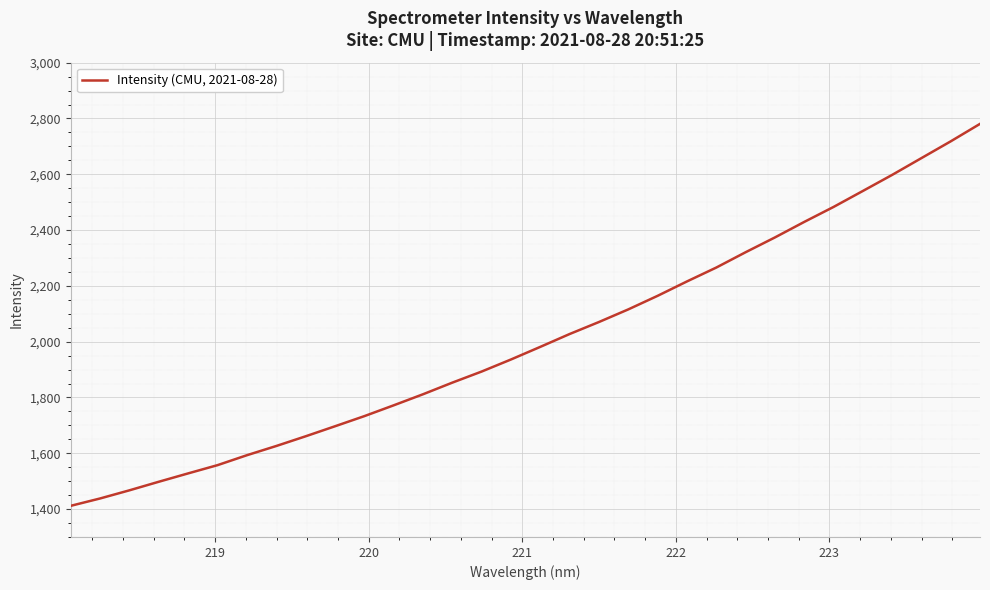

What is the difference between the maximum and minimum values?

1369.0